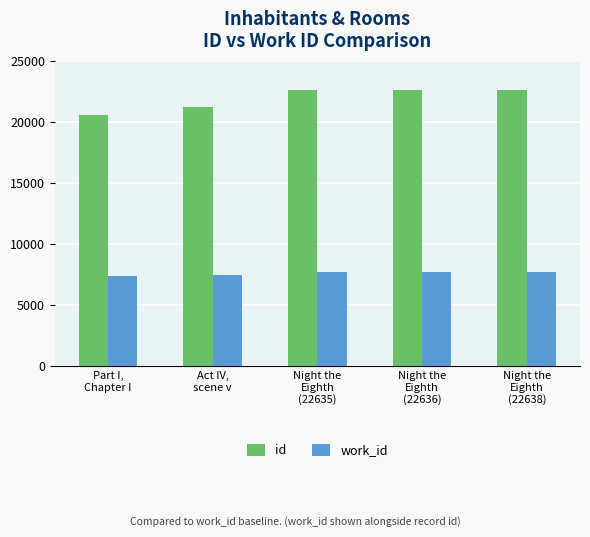

List the series in order of their peak value, lowest first.

work_id, id